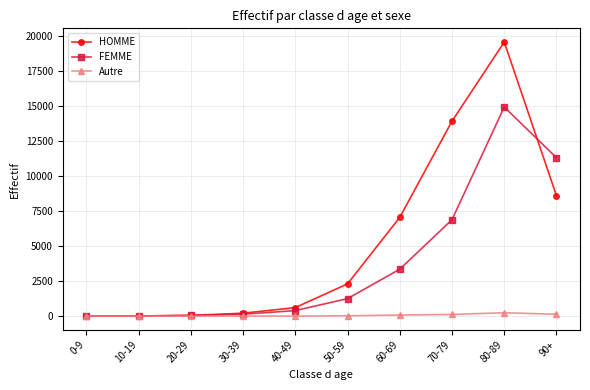

List the series in order of their overall mean, lowest first.

Autre, FEMME, HOMME